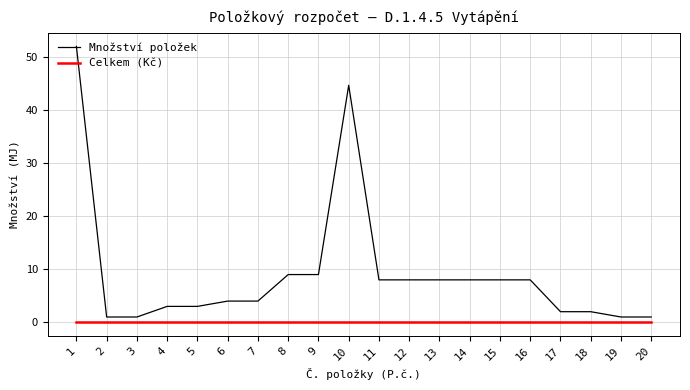

The value of Celkem (Kč) at 14 is 0.0. True or false?

True